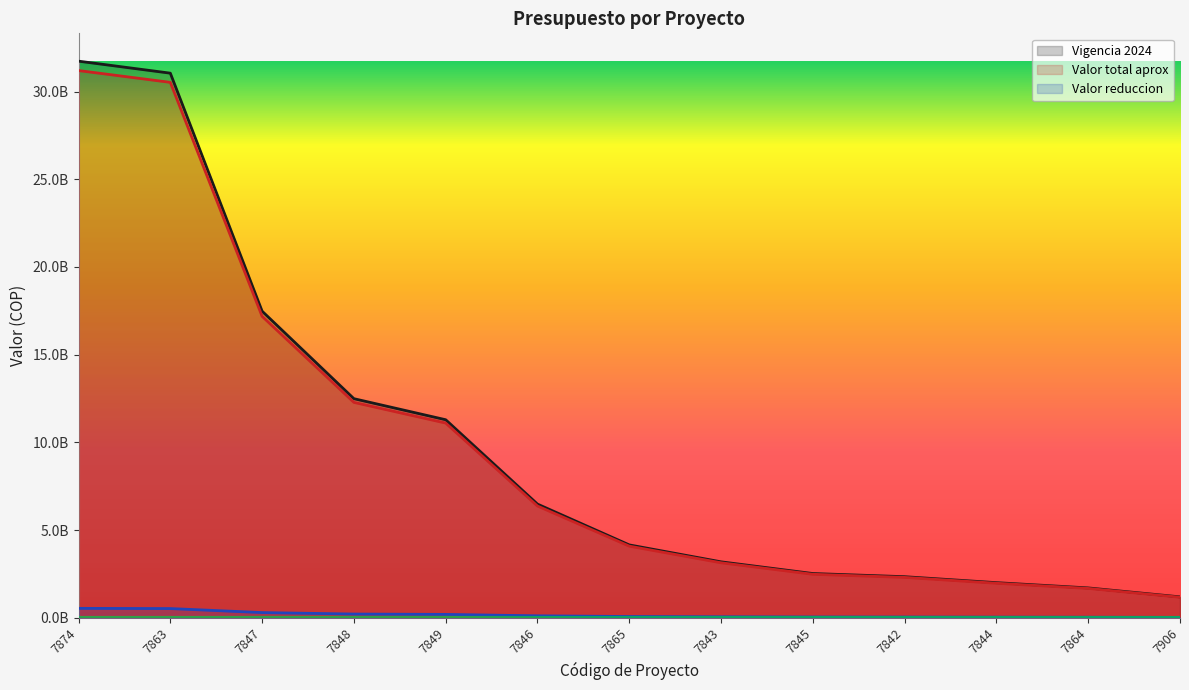

What is the difference between the highest and lowest values at 7842?

2300671703